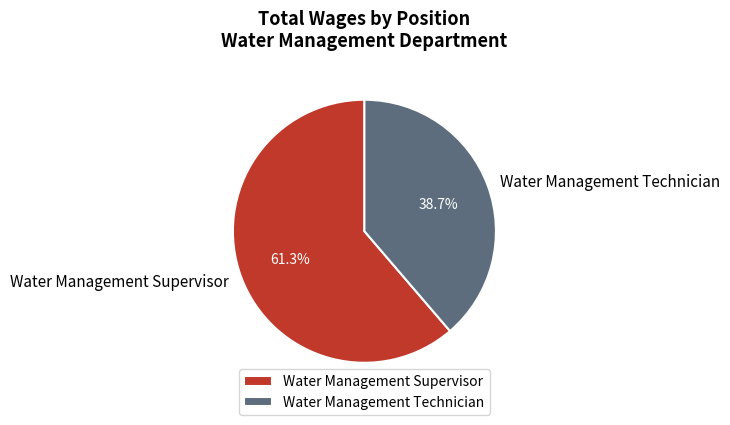

True or false: Water Management Supervisor accounts for 61% of the total.

True